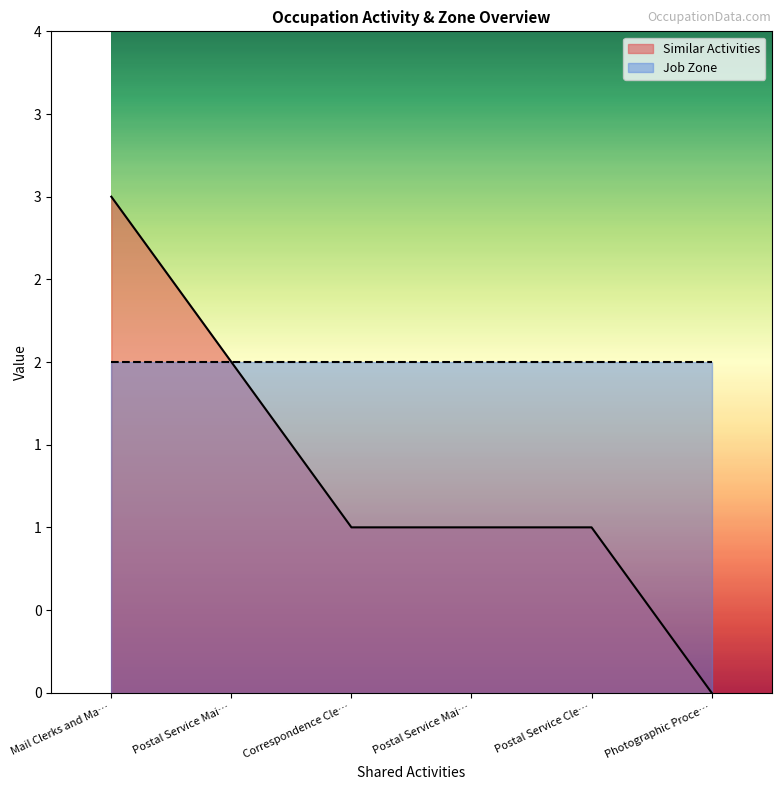

What are all the series names shown in the legend?

Similar Activities, Job Zone